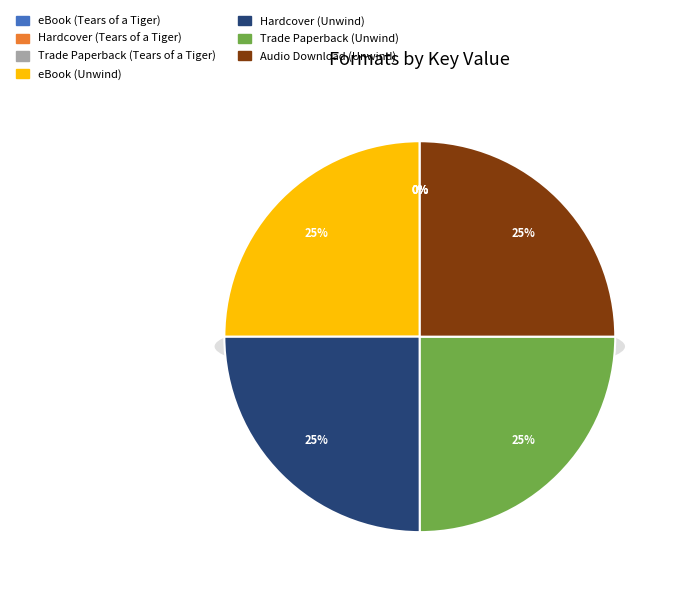

How much of the chart is everything except Trade Paperback (Unwind)?

75.0%